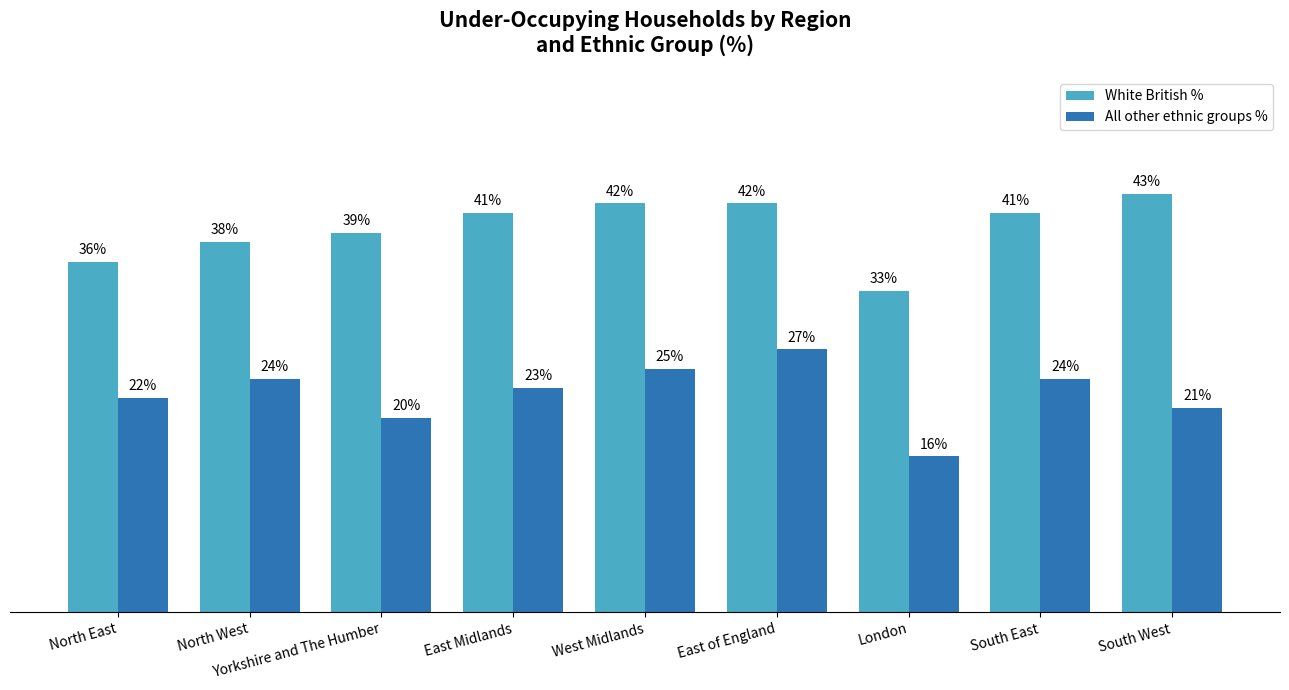

At which label does All other ethnic groups % first exceed 23?

North West